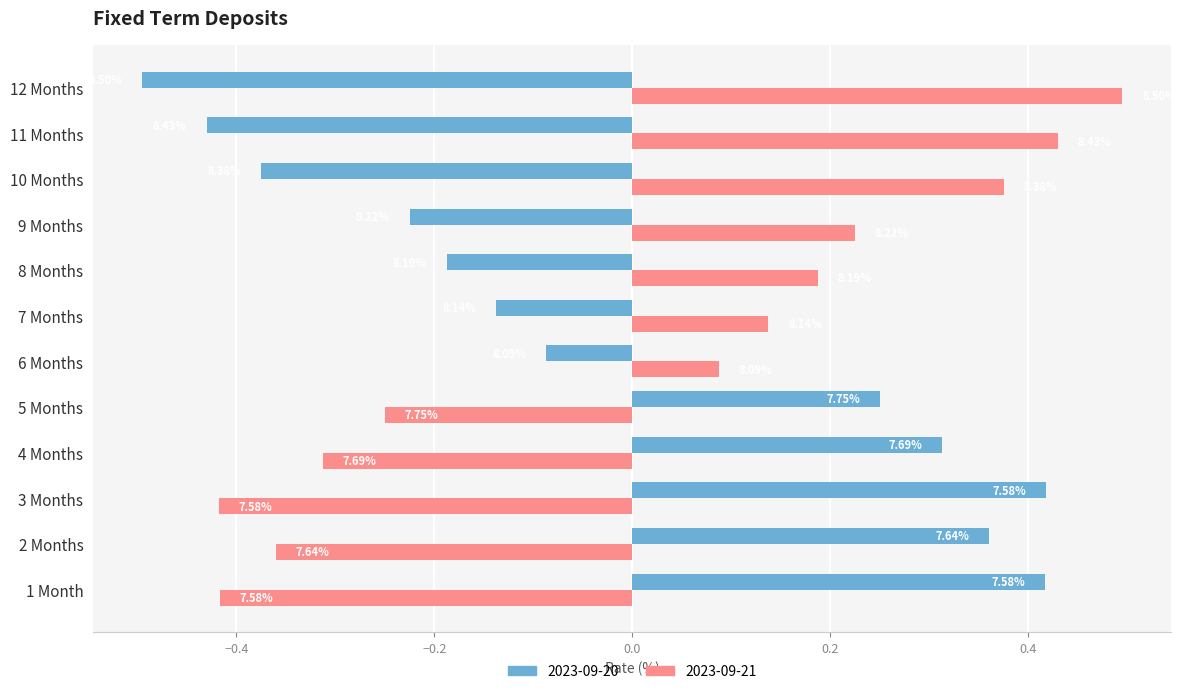

Rank the series by their maximum value, from highest to lowest.

2023-09-21, 2023-09-20